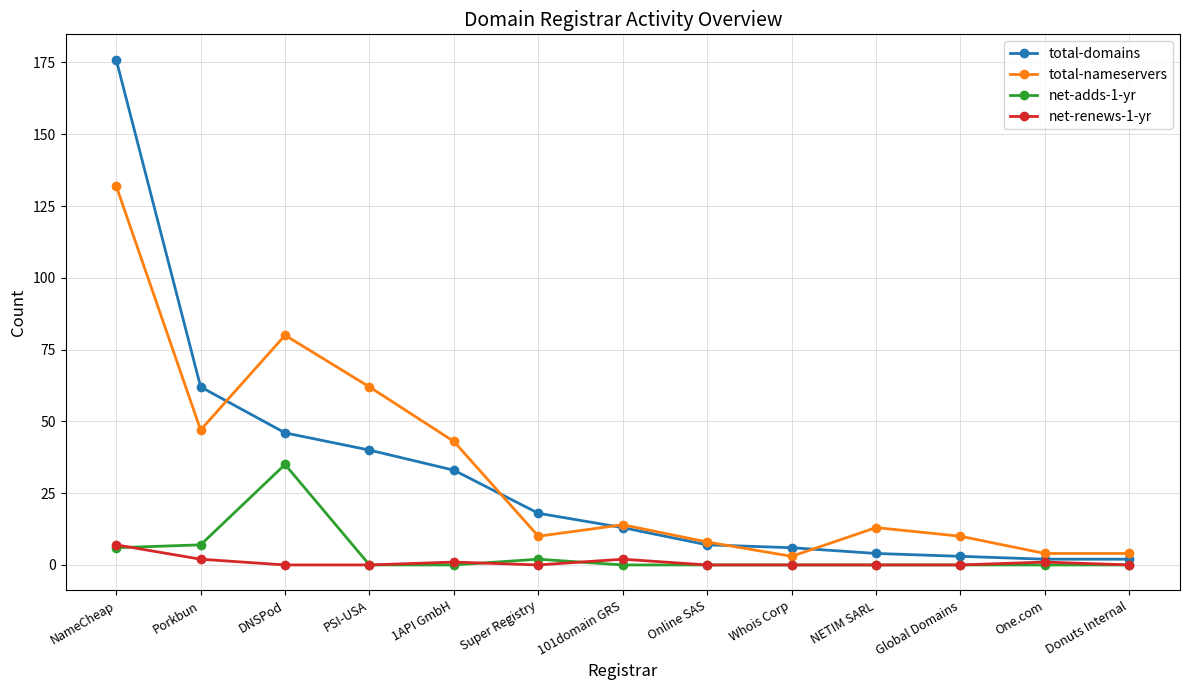

How many lines are shown in the chart?

4